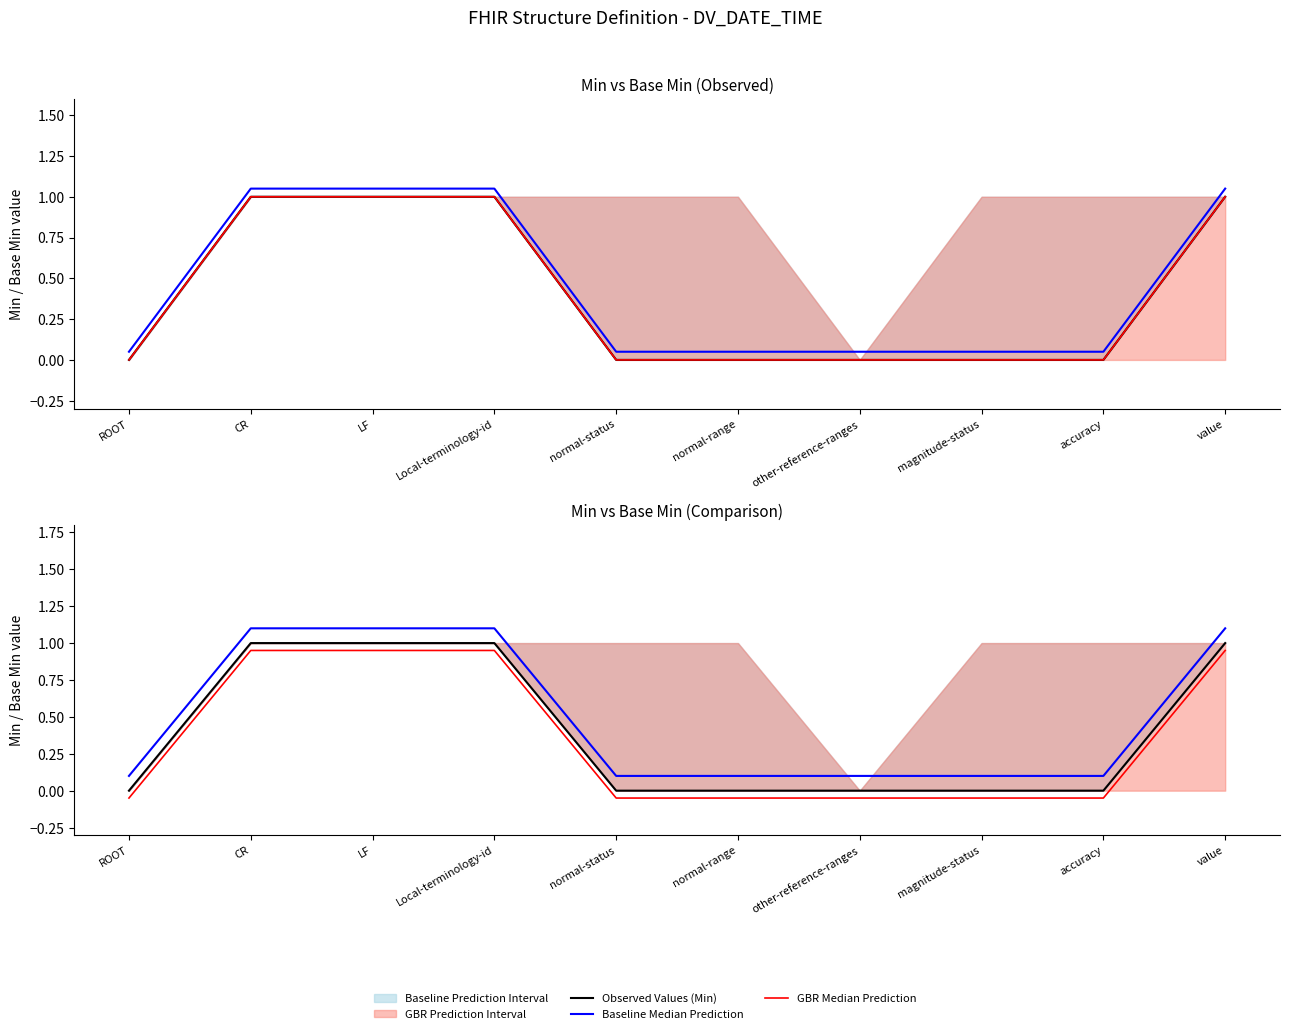

Rank the categories by GBR Median Prediction value from lowest to highest.

ROOT, normal-status, normal-range, other-reference-ranges, magnitude-status, accuracy, CR, LF, Local-terminology-id, value